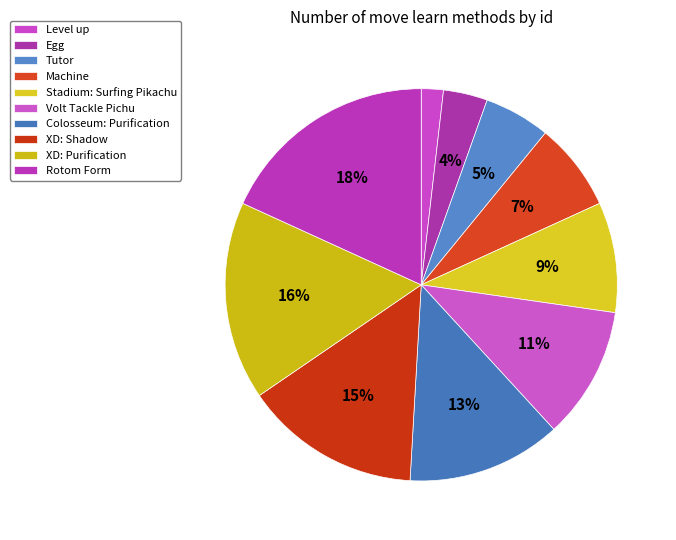

True or false: Stadium: Surfing Pikachu accounts for 9% of the total.

True